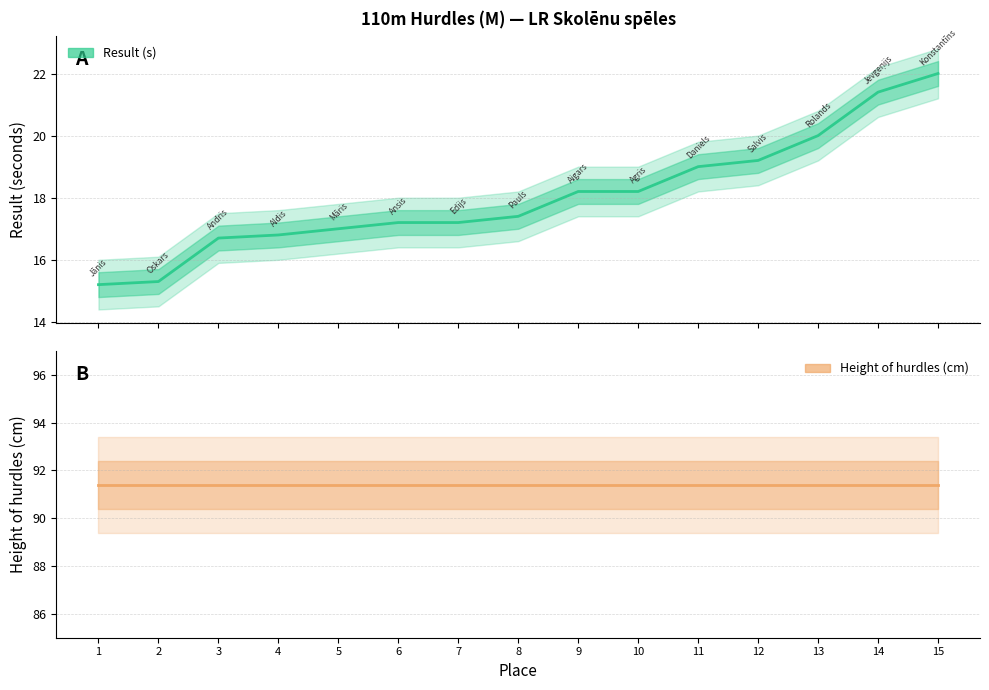

At how many categories does at least one series exceed 42?

15